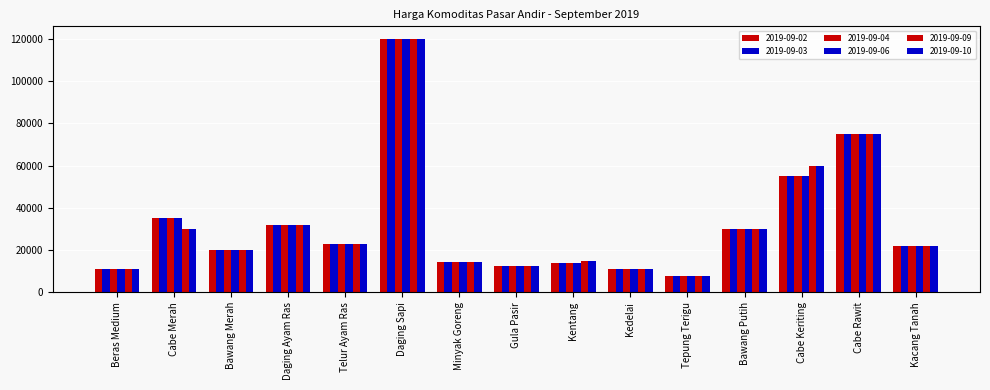

What is the difference between the highest and lowest values at Cabe Merah?

5000